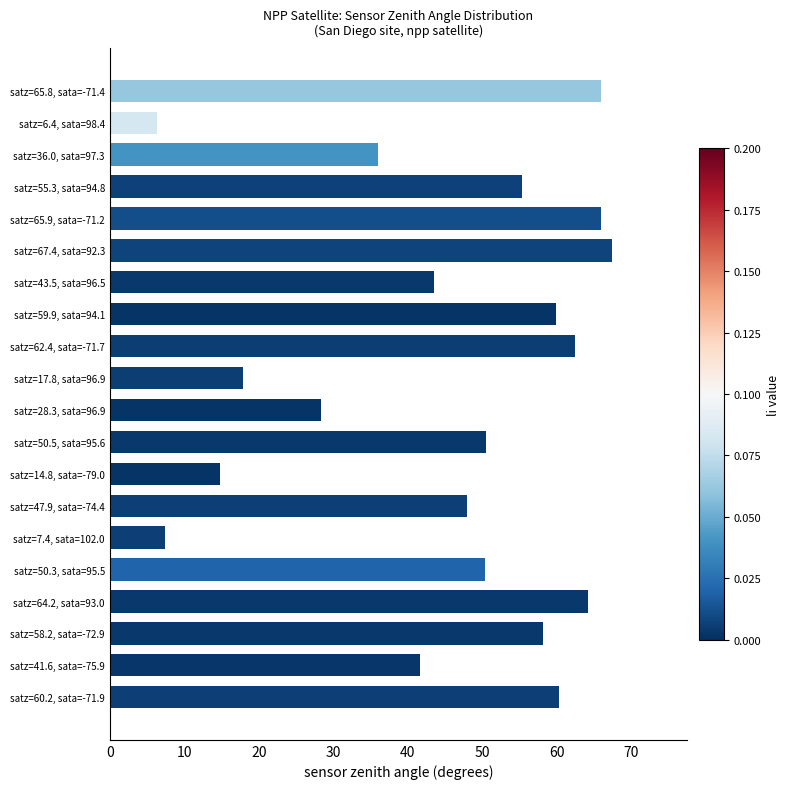

Rank the categories by value from lowest to highest.

satz=6.4, sata=98.4, satz=7.4, sata=102.0, satz=14.8, sata=-79.0, satz=17.8, sata=96.9, satz=28.3, sata=96.9, satz=36.0, sata=97.3, satz=41.6, sata=-75.9, satz=43.5, sata=96.5, satz=47.9, sata=-74.4, satz=50.3, sata=95.5, satz=50.5, sata=95.6, satz=55.3, sata=94.8, satz=58.2, sata=-72.9, satz=59.9, sata=94.1, satz=60.2, sata=-71.9, satz=62.4, sata=-71.7, satz=64.2, sata=93.0, satz=65.8, sata=-71.4, satz=65.9, sata=-71.2, satz=67.4, sata=92.3